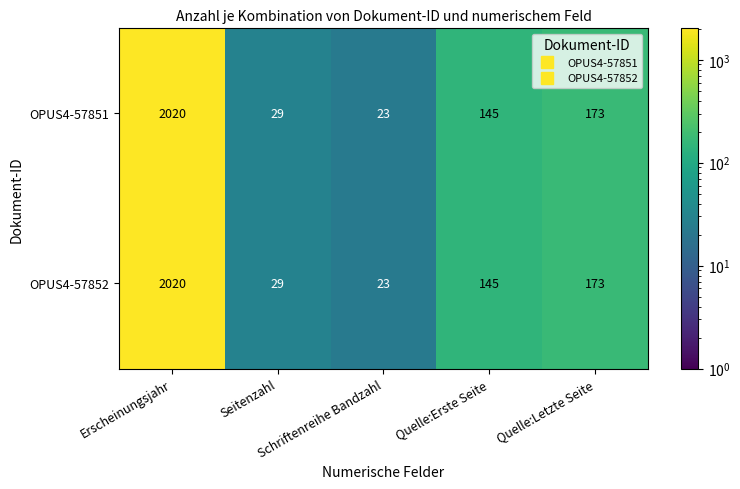

What is the difference between the maximum and minimum values in the OPUS4-57851 series?

1997